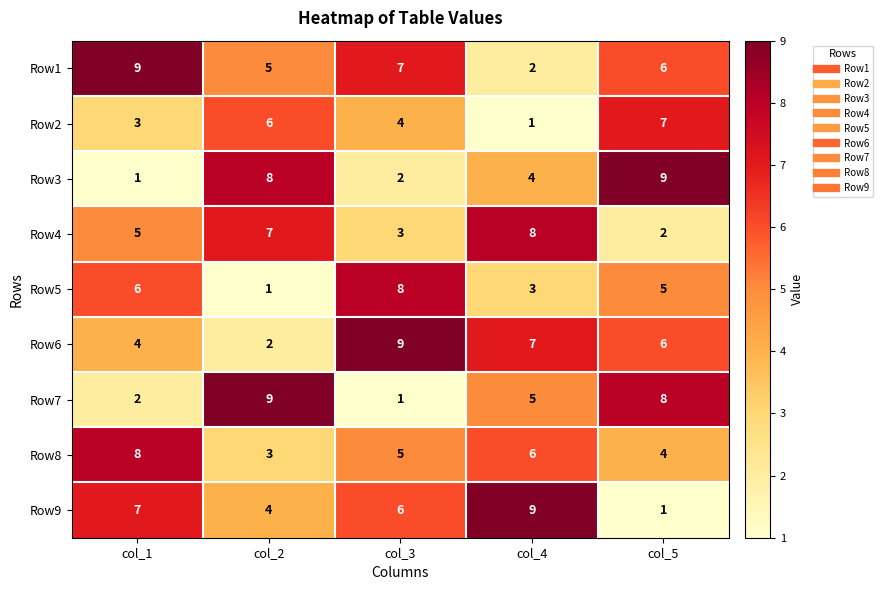

At which label does Row6 reach its minimum?

col_2